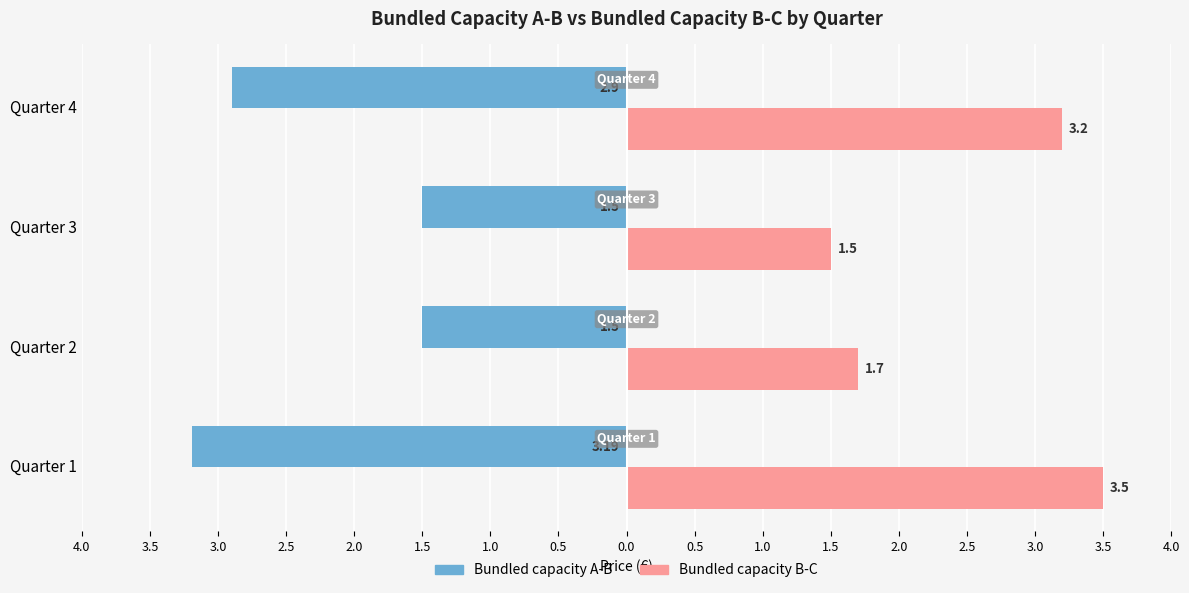

What are all the series names shown in the legend?

Bundled capacity A-B, Bundled capacity B-C